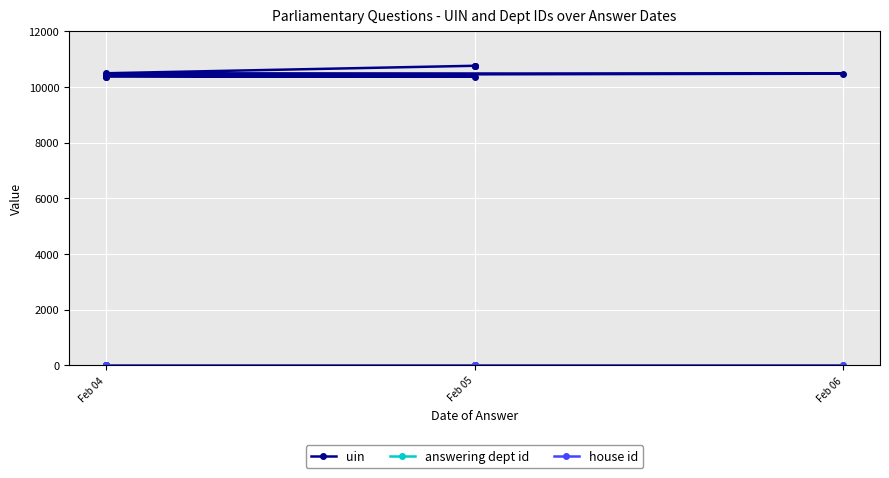

Which series changed the most between 3 and 8?

uin